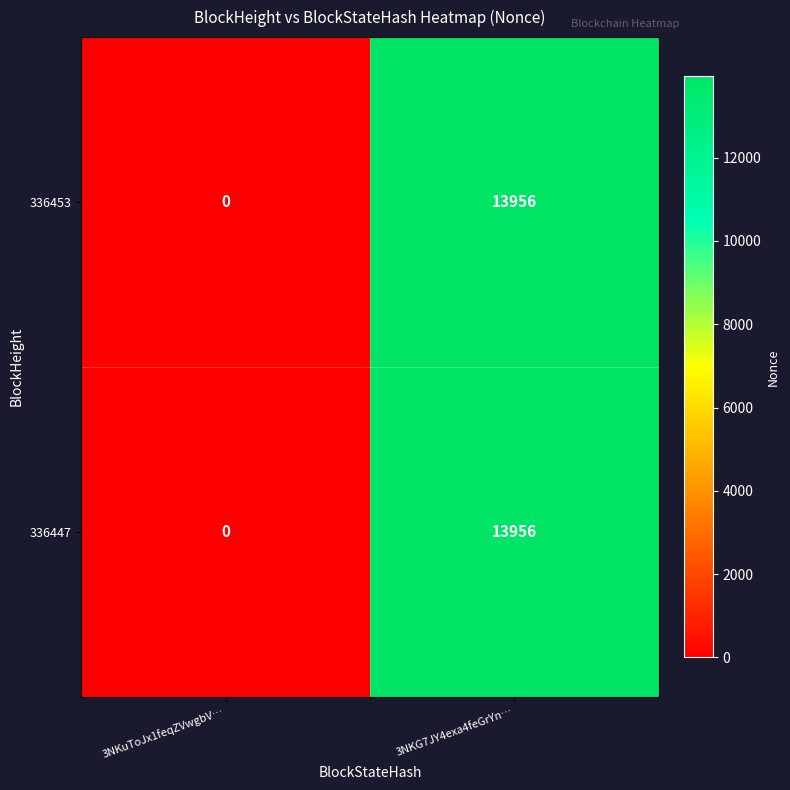

What is the difference between the 336447 values at 3NKuToJx1feqZVwgbV… and 3NKG7JY4exa4feGrYn…?

13956